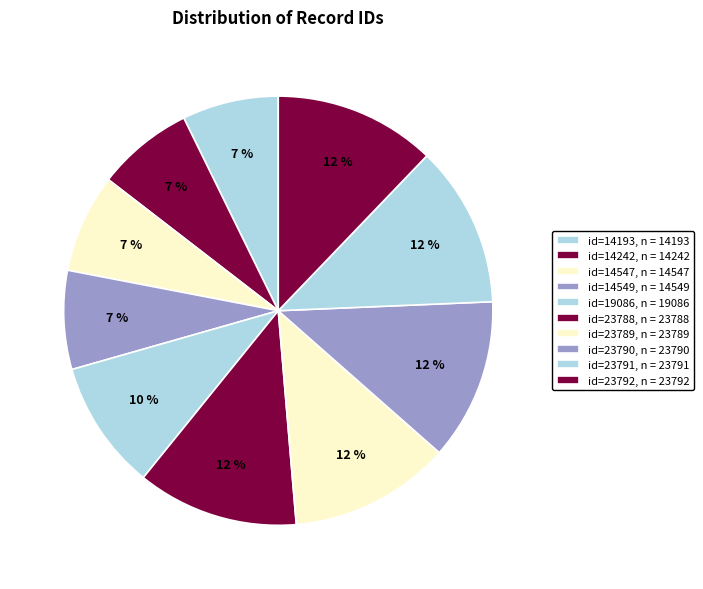

Does any single category account for the majority?

No